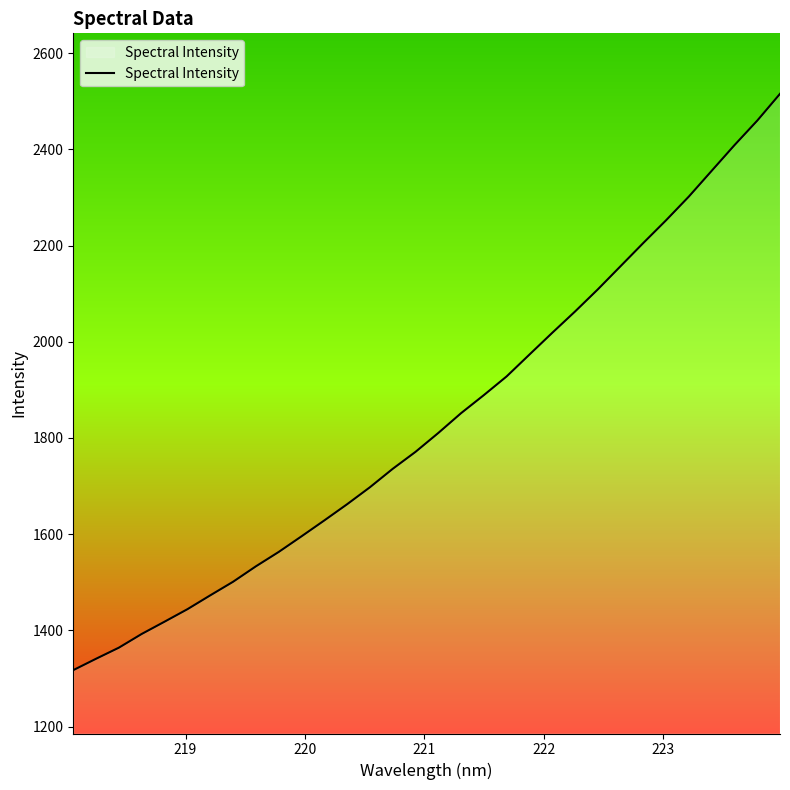

What is the greatest value displayed?

2515.4